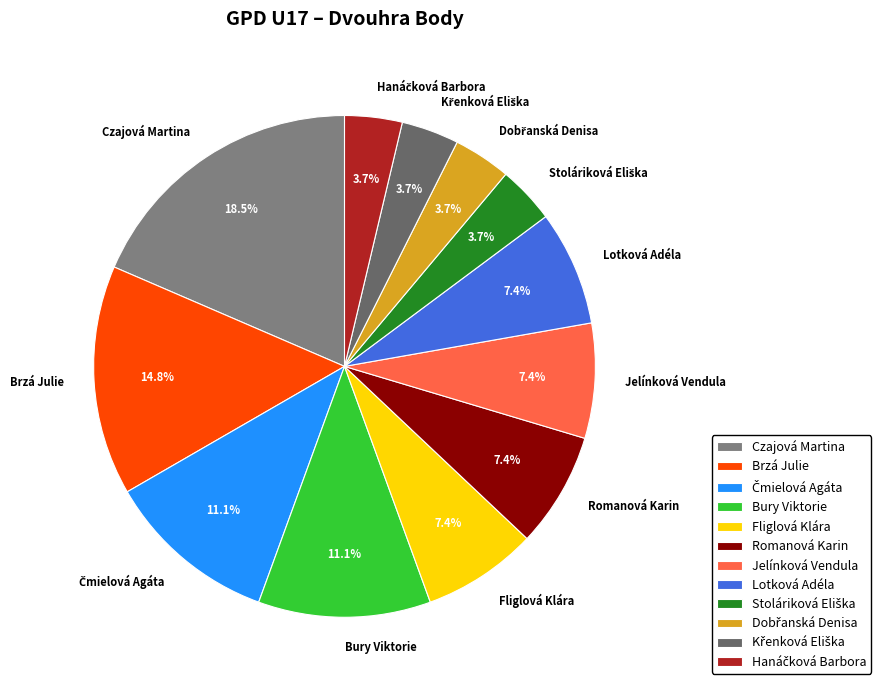

To the nearest percent, what is the difference between the largest and smallest slice percentages?

15%